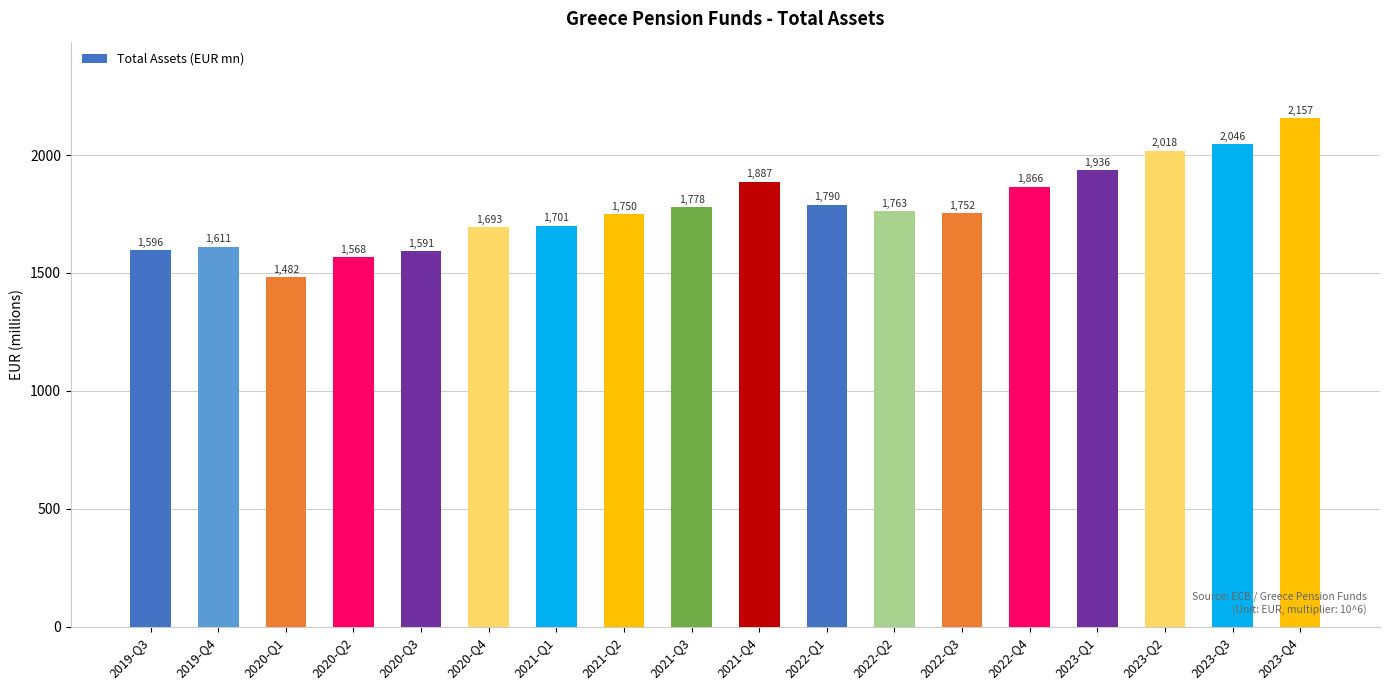

What is the maximum value shown in the chart?

2157